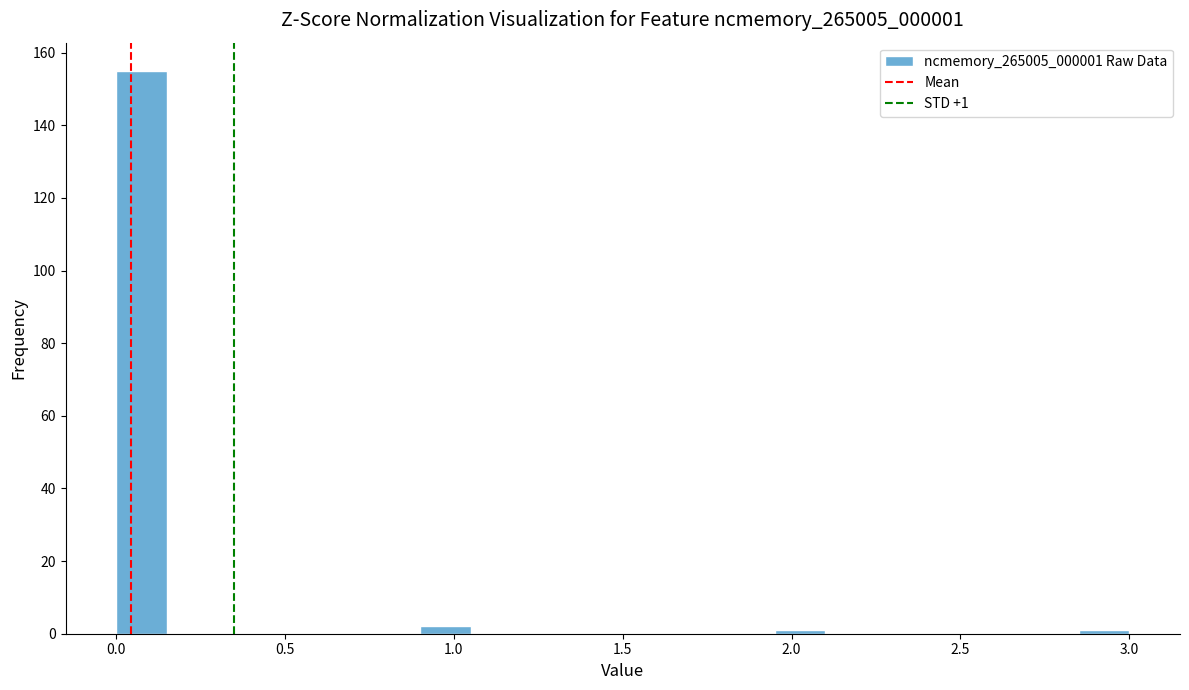

Read against the x-axis, roughly where is the centre of the tallest bar?

0.10